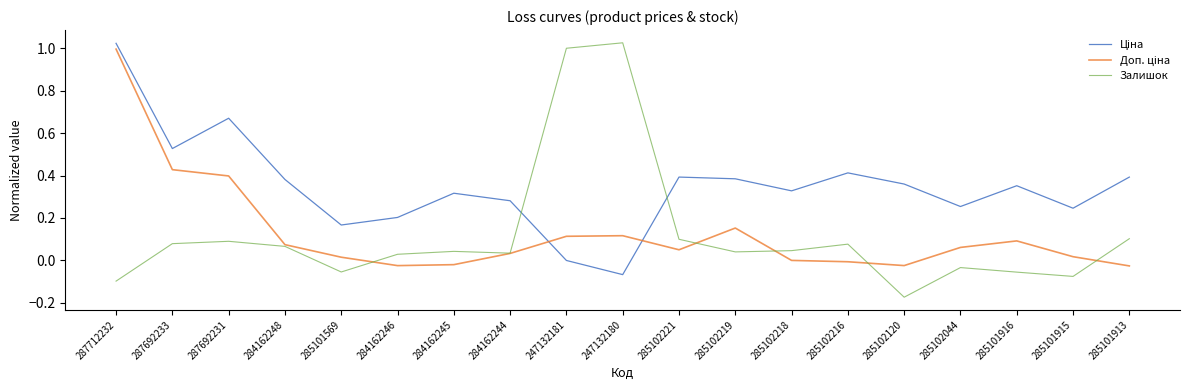

At which category does the chart reach its minimum across all series?

285102120